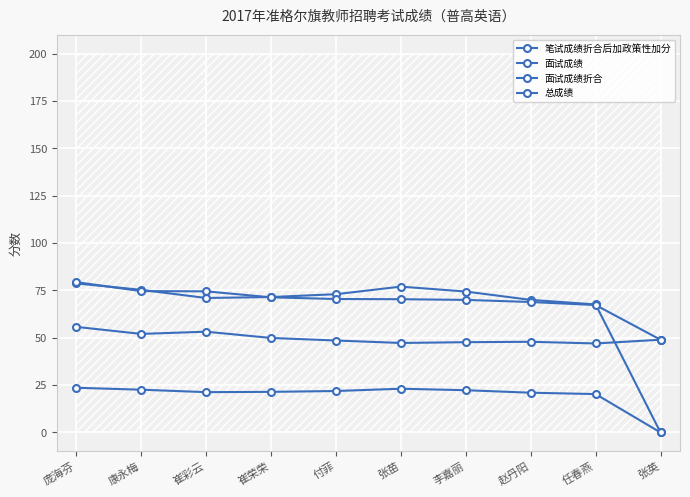

Is the value of 面试成绩折合 at 李嘉丽 greater than the value of 笔试成绩折合后加政策性加分 at 付菲?

No